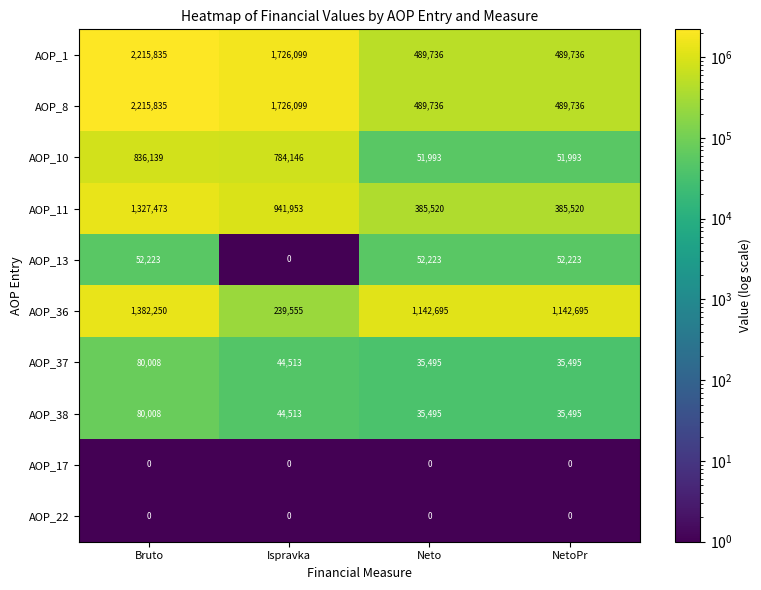

What is the spread (max minus min) of values at NetoPr?

1142695